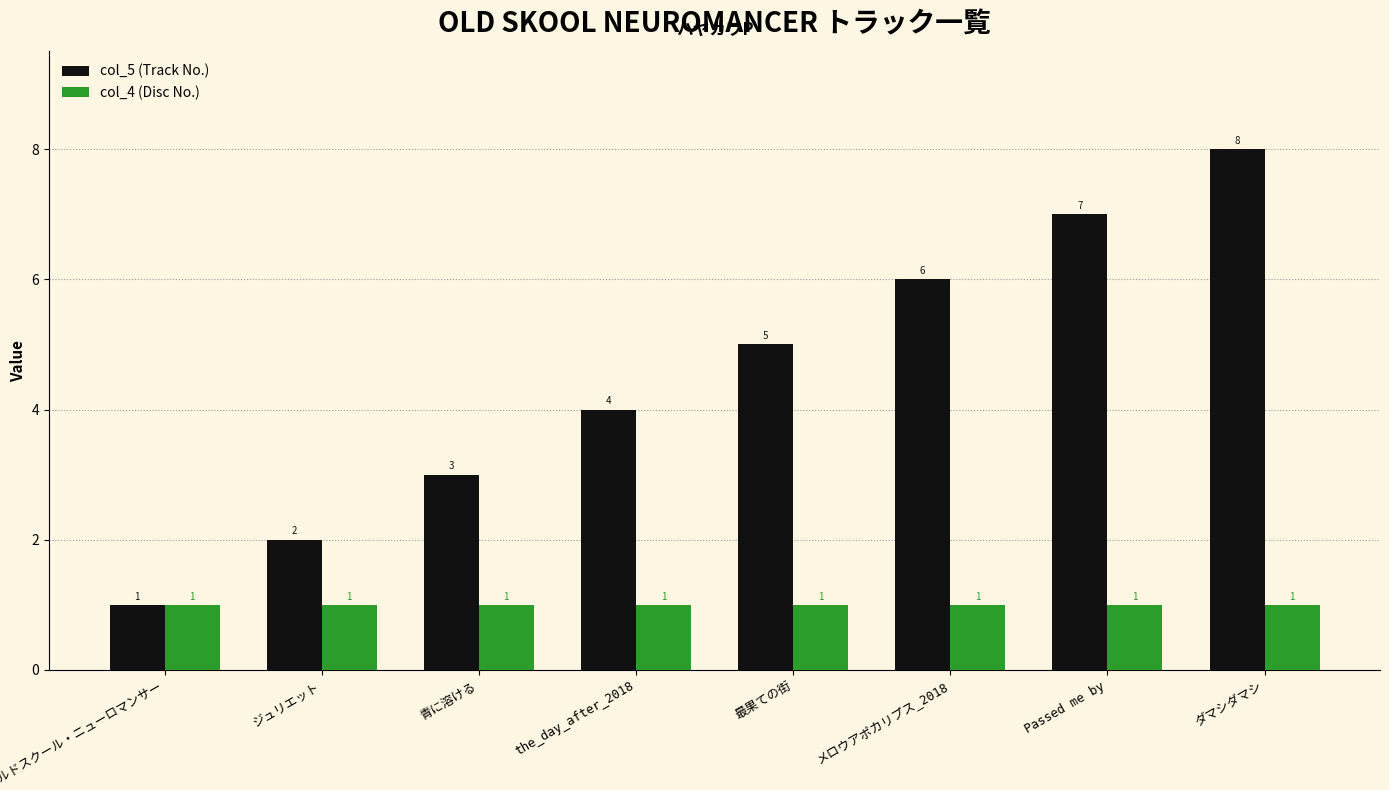

Reading right to left, extract all data points from this chart.

col_5 (Track No.): 8	7	6	5	4	3	2	1
col_4 (Disc No.): 1	1	1	1	1	1	1	1